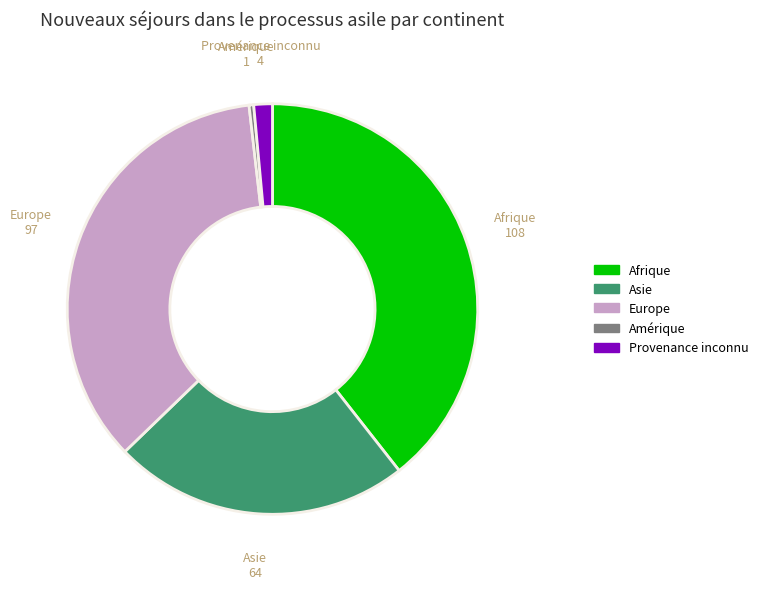

Does Europe represent more than half of the total?

No